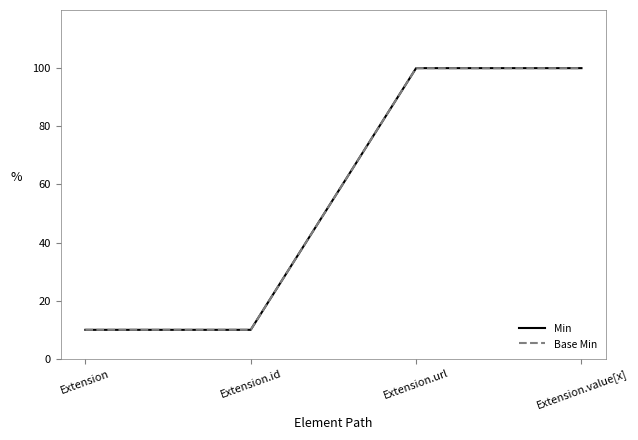

What is the approximate value of Base Min at Extension.value[x]?

100